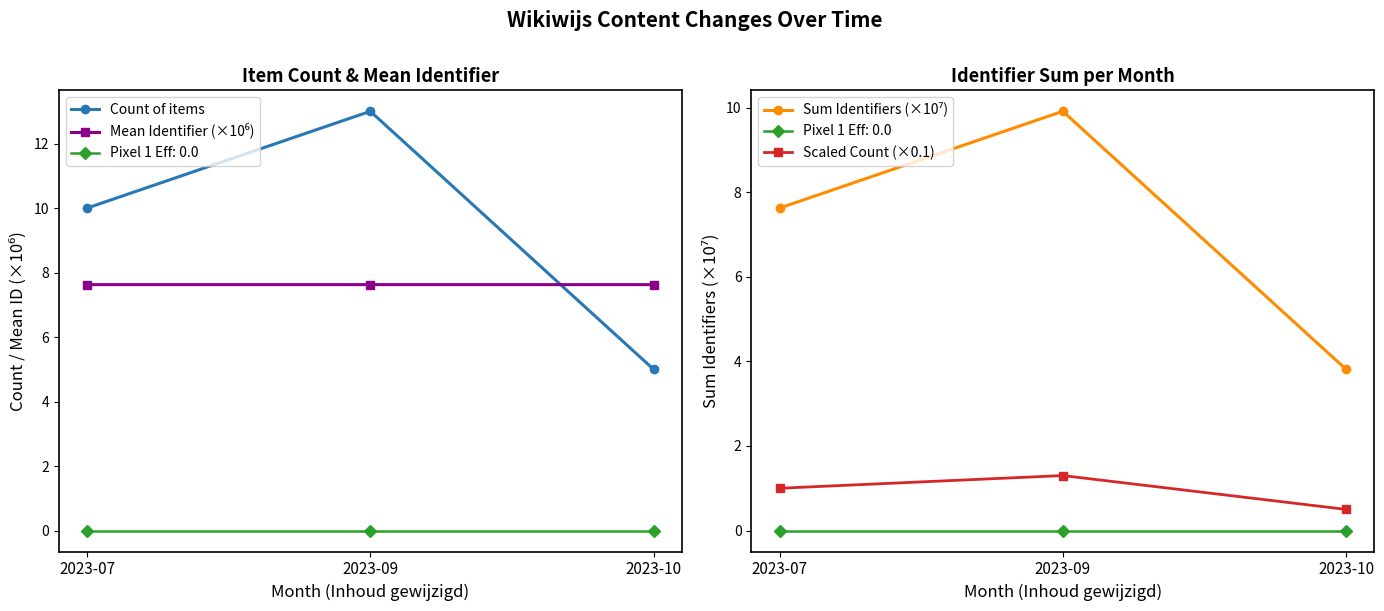

Rank the series by their maximum value, from highest to lowest.

Count of items, Sum Identifiers (×10⁷), Mean Identifier (×10⁶), Scaled Count (×0.1)